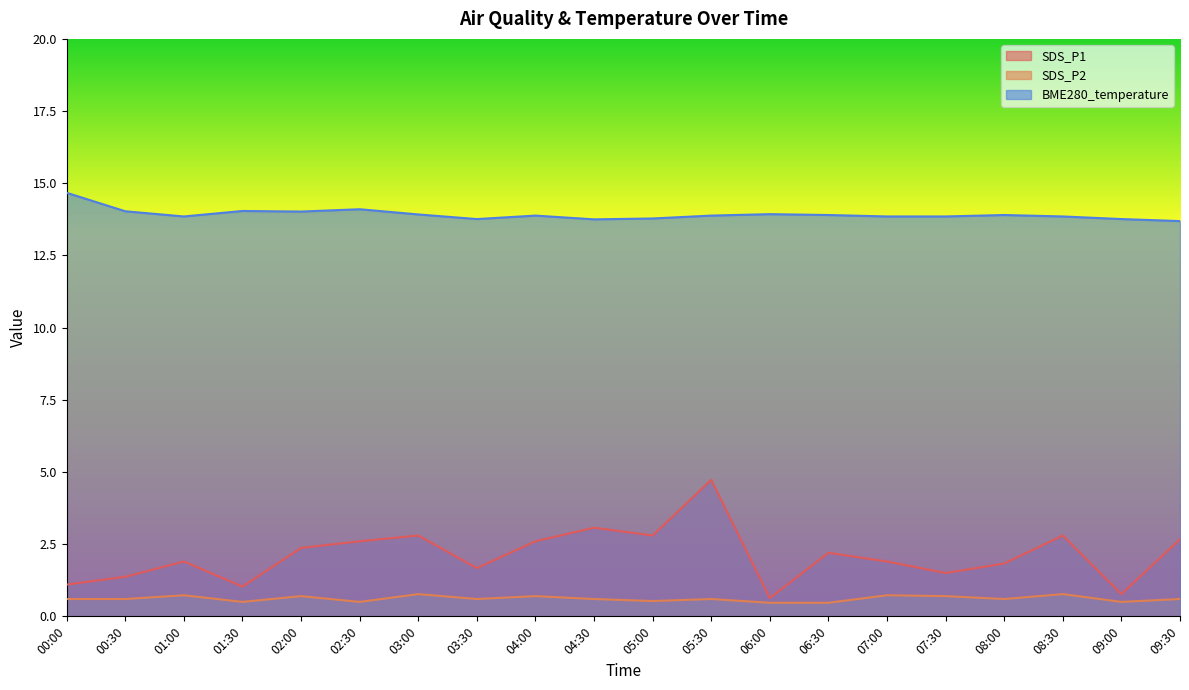

Is the value of SDS_P1 at 04:00 greater than the value of BME280_temperature at 09:30?

No